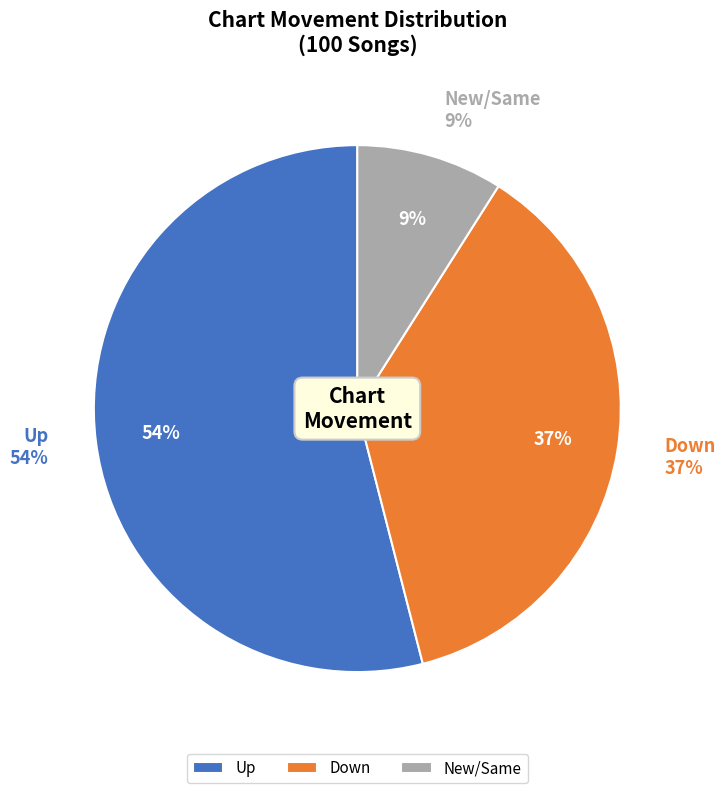

Which category has the biggest portion of the pie?

up